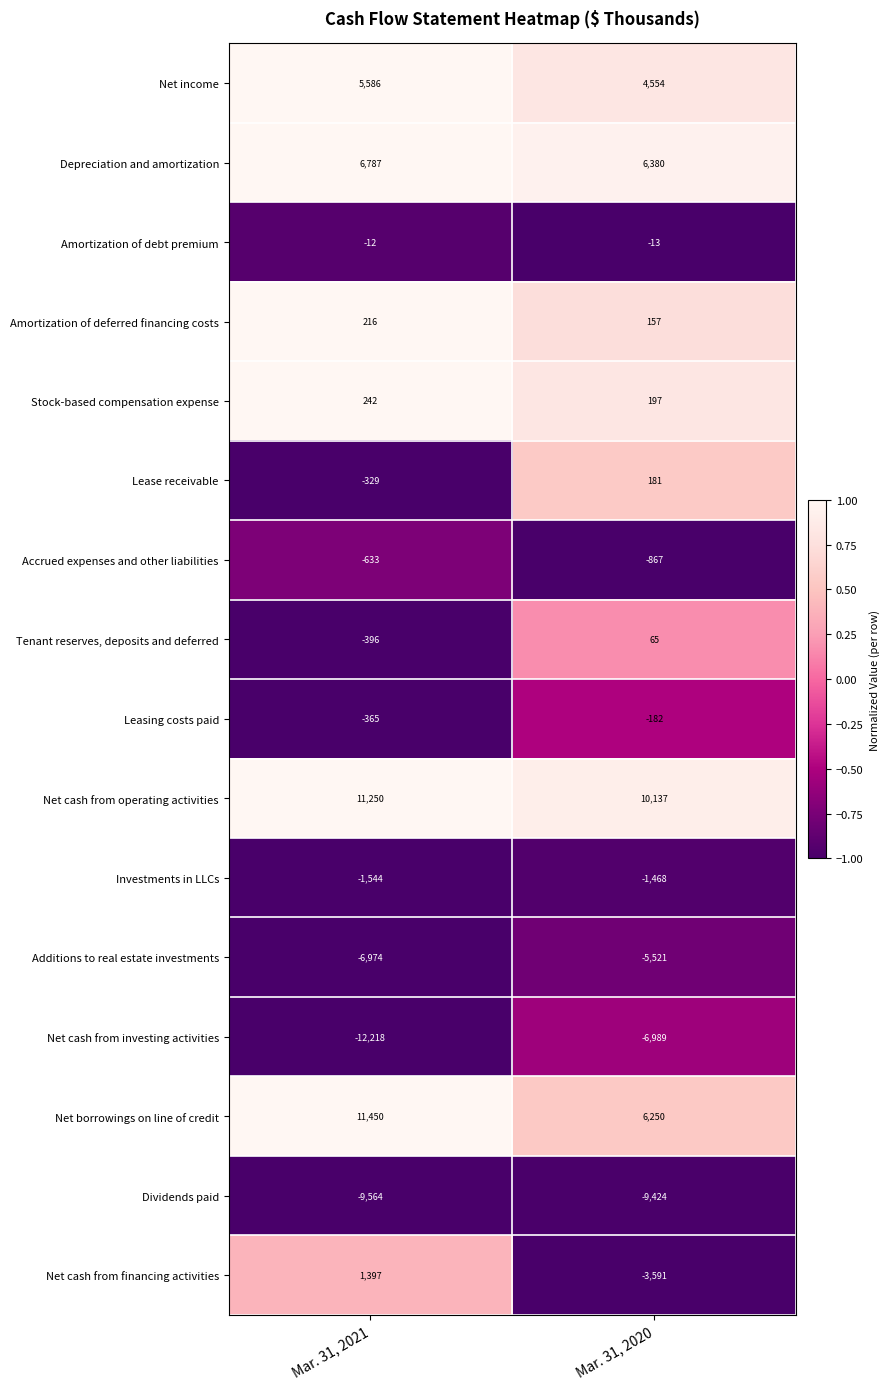

Between Mar. 31, 2021 and Mar. 31, 2020, which series saw the biggest shift?

Net cash from investing activities